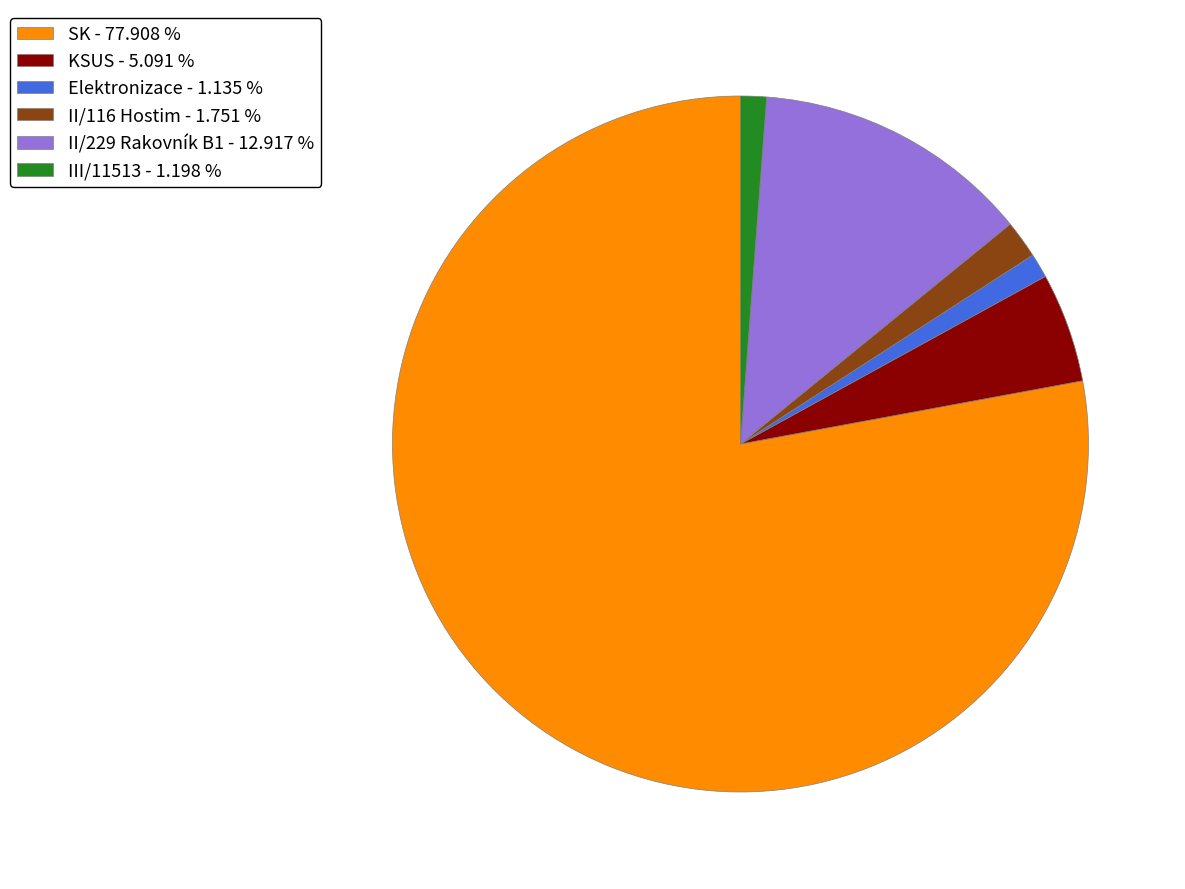

Which has a higher value, II/116 Hostim - 1.751 % or KSUS - 5.091 %?

KSUS - 5.091 %